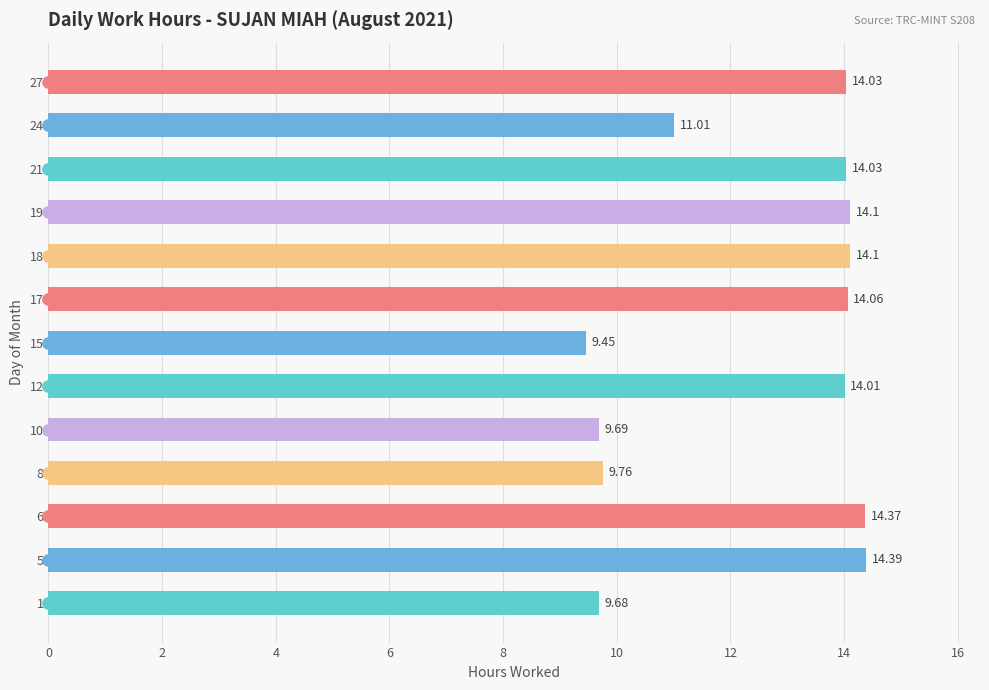

Between 15 and 8, which is larger?

8